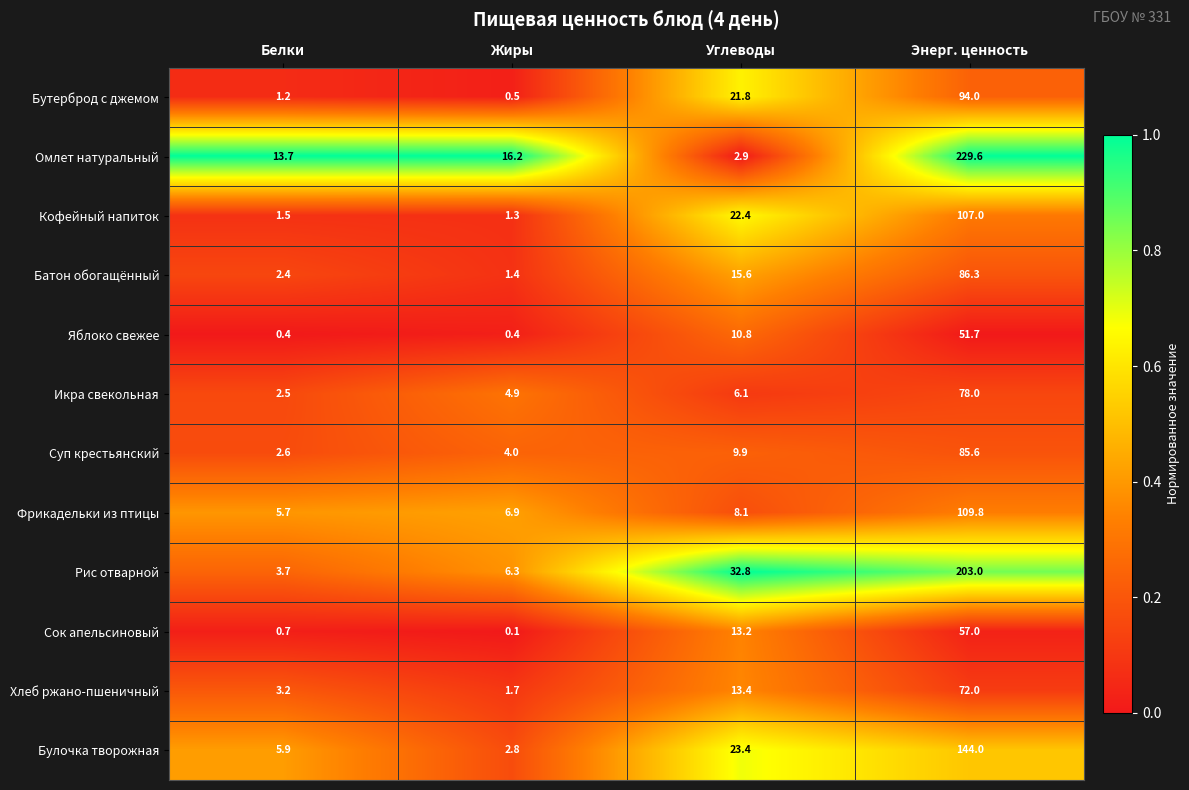

Is the value of Бутерброд с джемом at Белки greater than the value of Фрикадельки из птицы at Энерг. ценность?

No